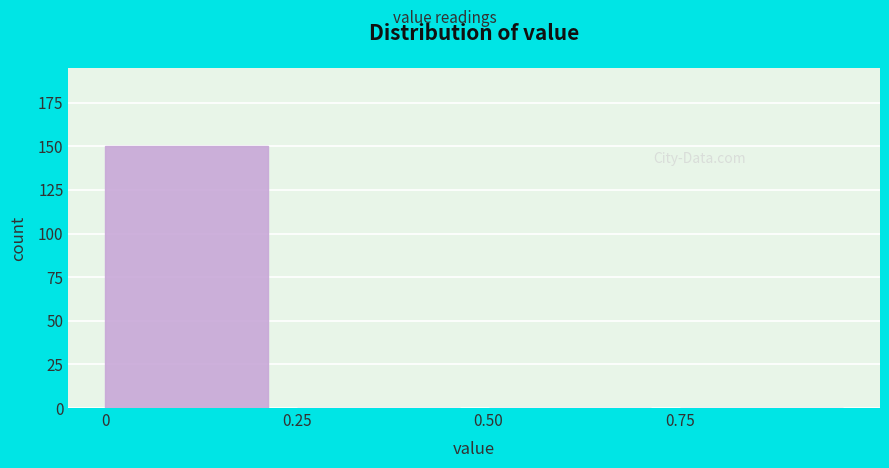

Which range on the x-axis has the tallest bar?

0.00 to 0.25